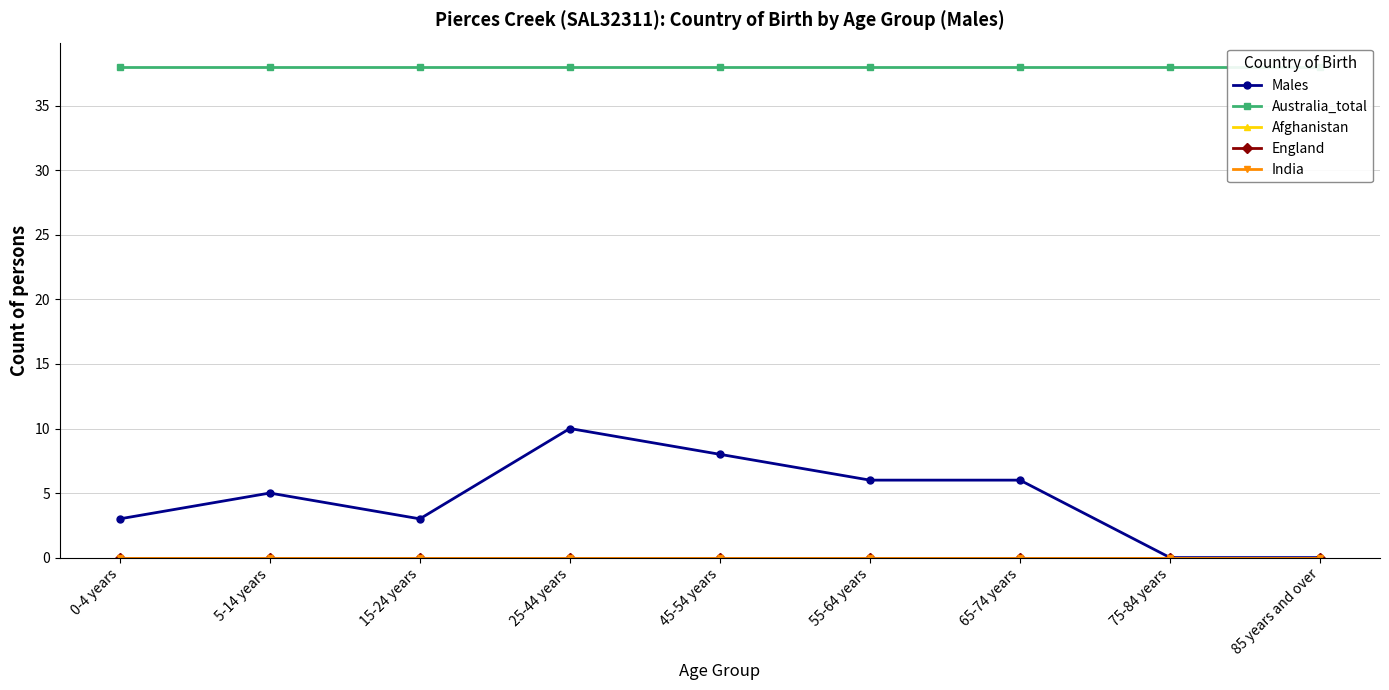

Is the value of Australia_total at 0-4 years greater than the value of England at 25-44 years?

Yes